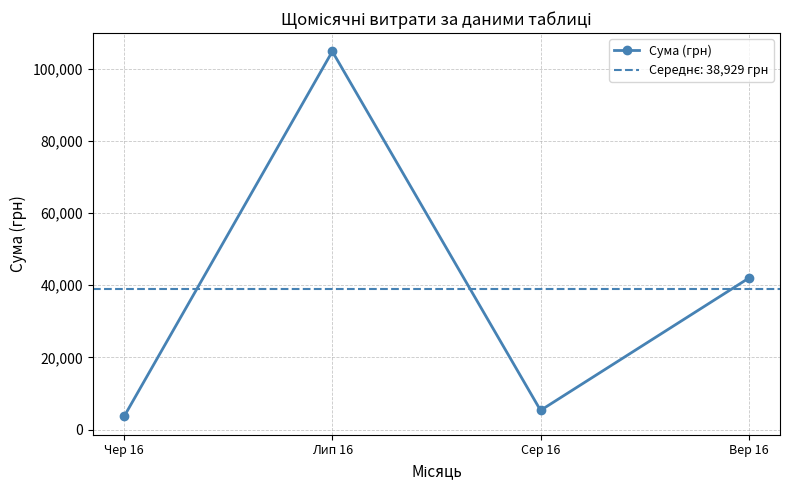

Approximately how many times larger is the value at Сер 16 compared to Вер 16?

0.1